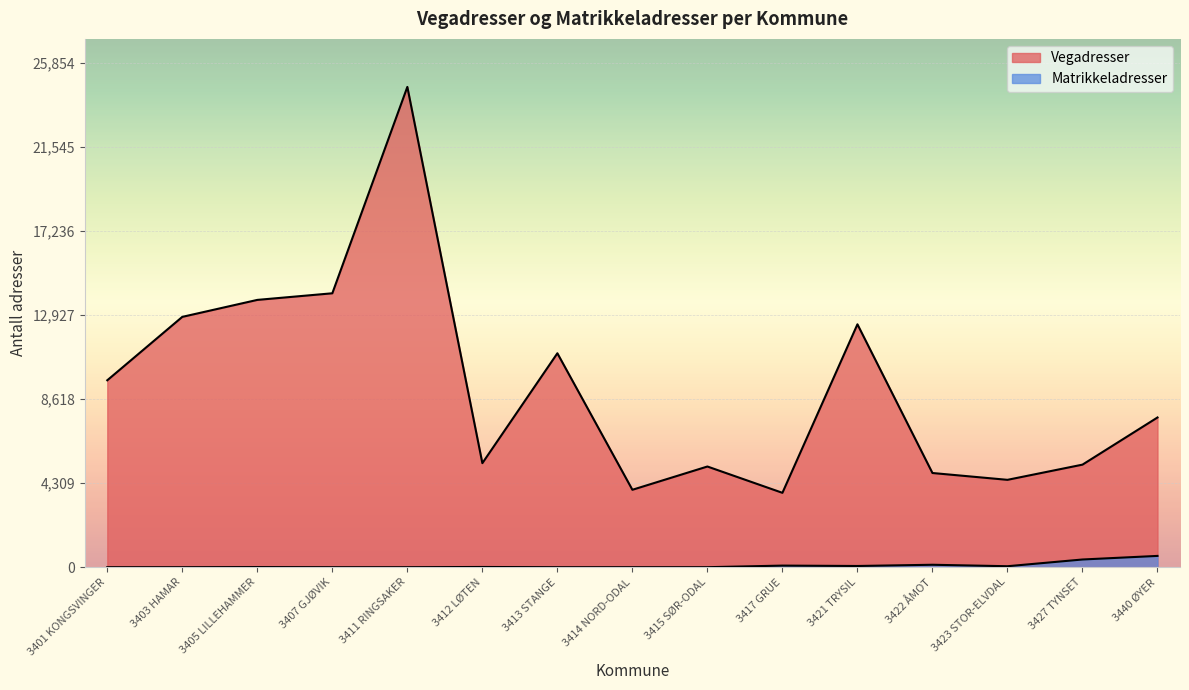

What is the highest value of the Vegadresser series?

24623